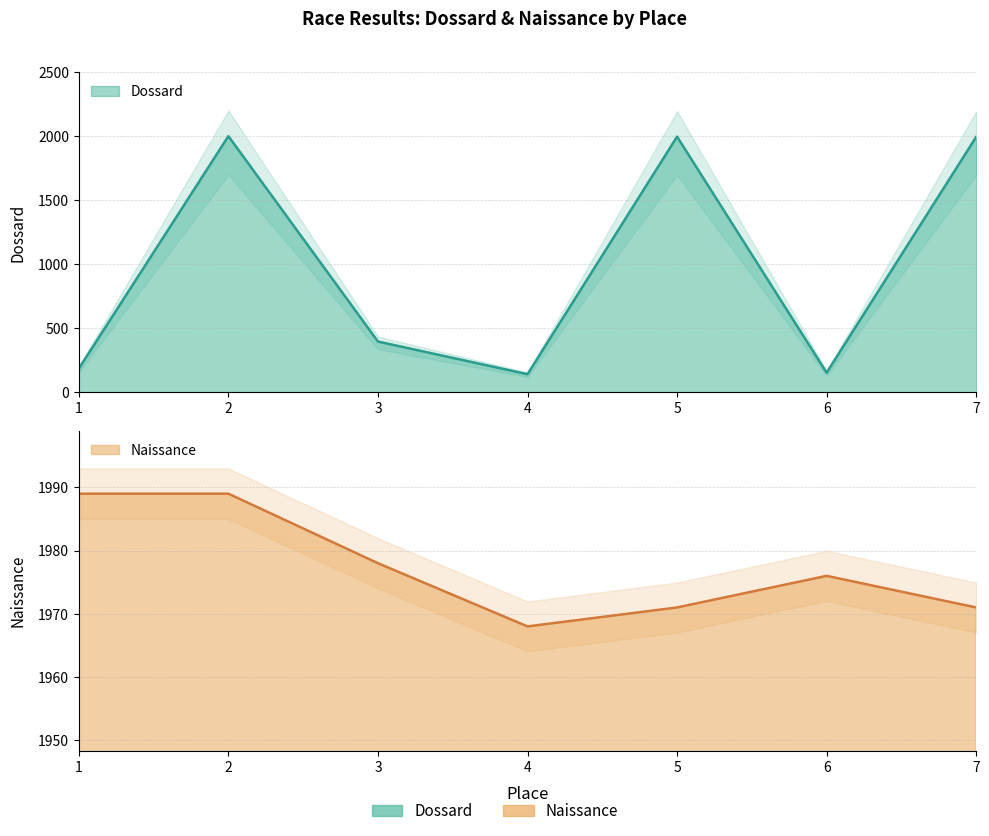

Where is the first local minimum for Dossard?

4